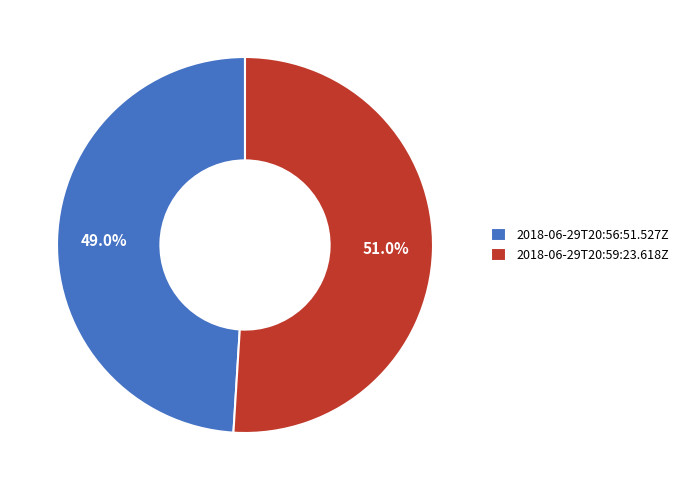

Combined, what portion of the pie is 2018-06-29T20:56:51.527Z and 2018-06-29T20:59:23.618Z?

100.0%